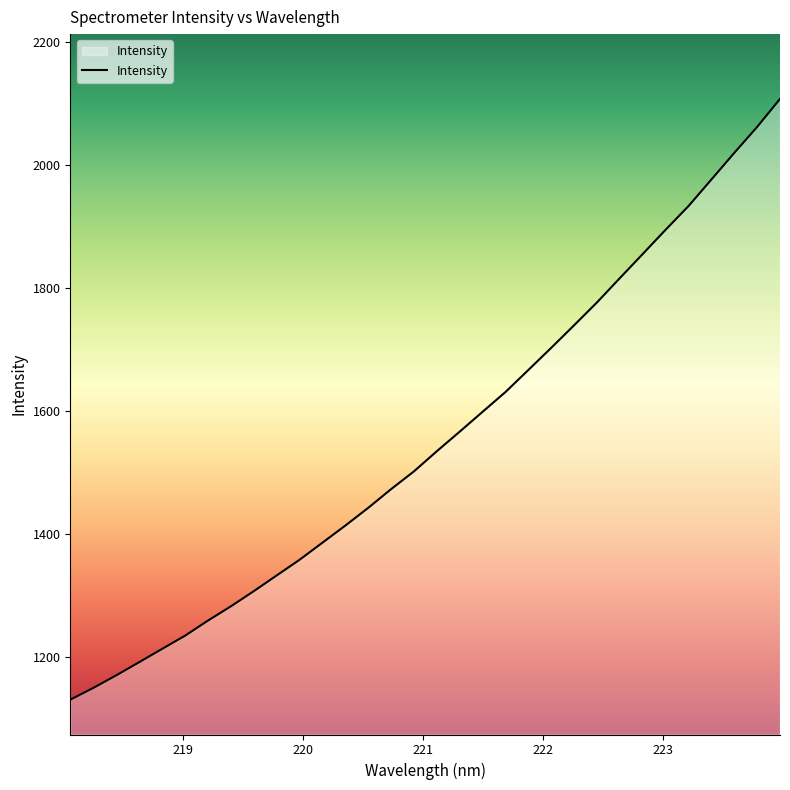

How many lines are shown in the chart?

1